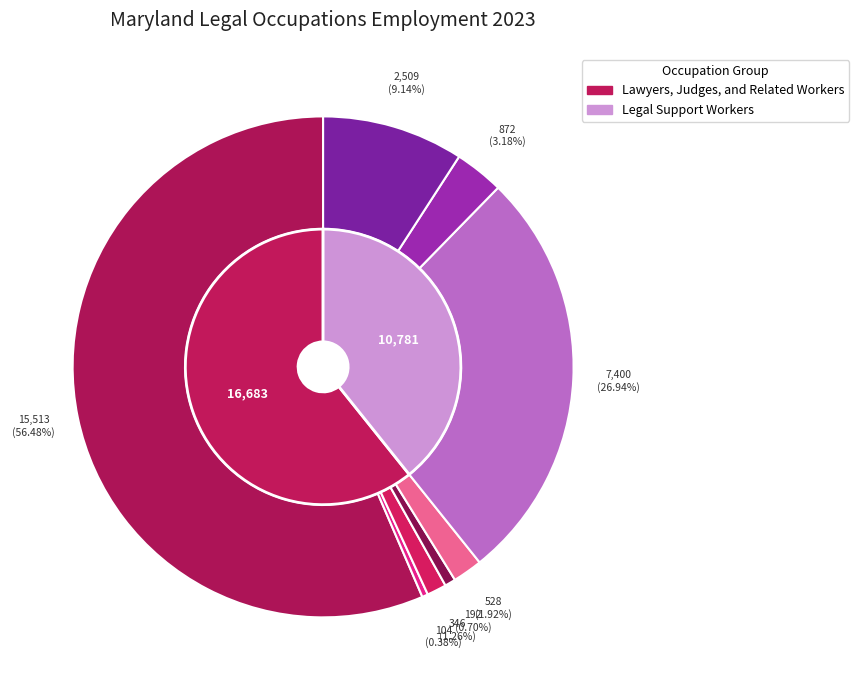

Which category has the smallest portion of the pie?

Judicial Law Clerks